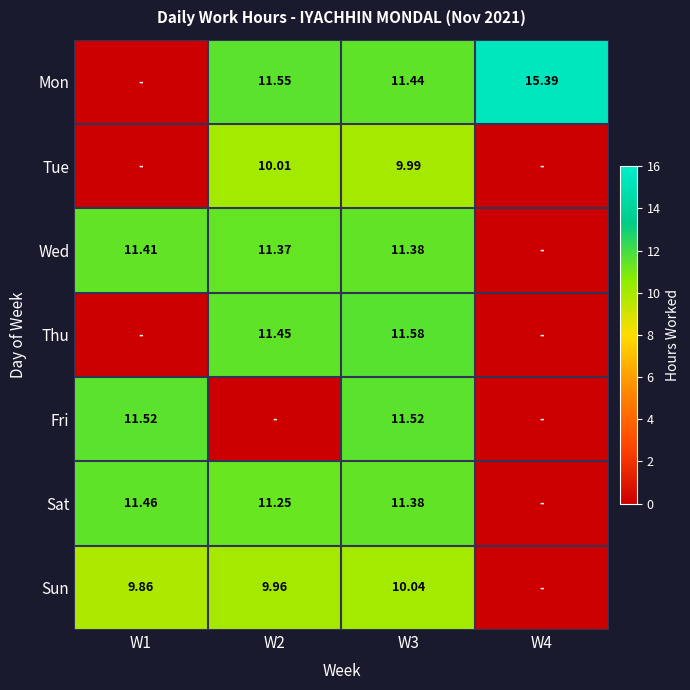

What is the difference between the maximum and minimum values in the Thu series?

11.6